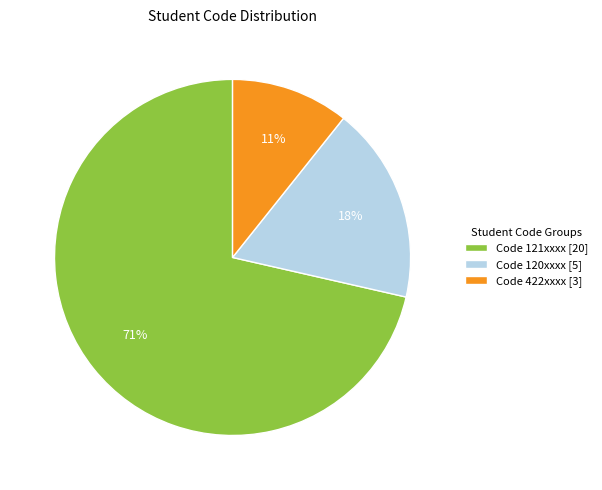

Does Code 422xxxx [3] represent more than half of the total?

No